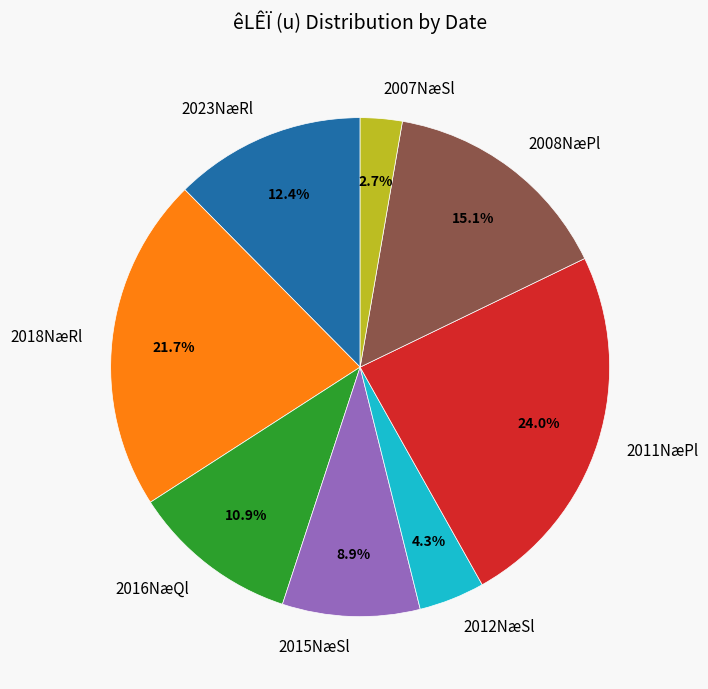

How many slices are in this pie chart?

8